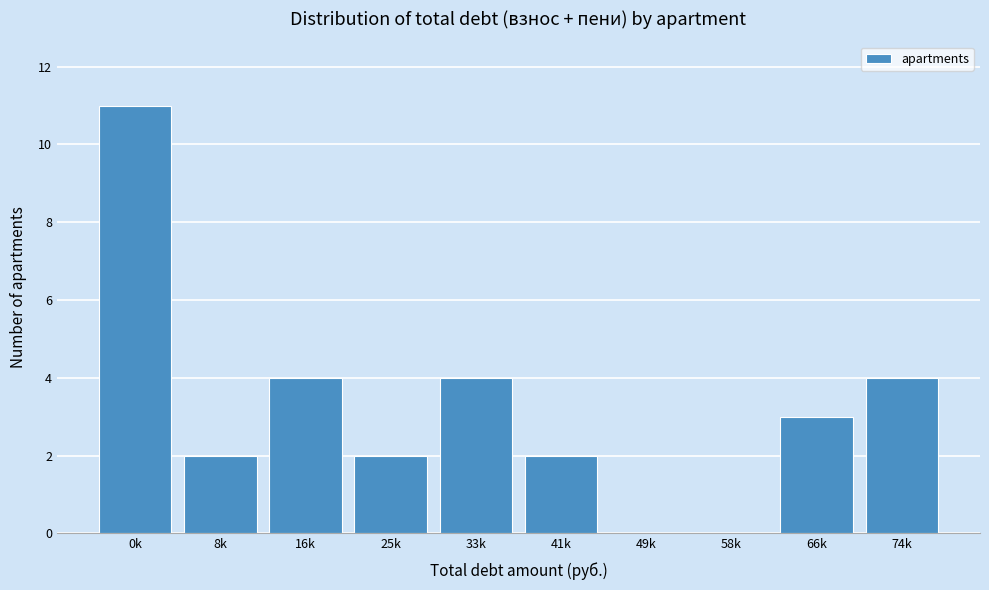

Reading left to right, list all the values displayed in this chart.

0k=11	8k=2	16k=4	25k=2	33k=4	41k=2	49k=0	58k=0	66k=3	74k=4